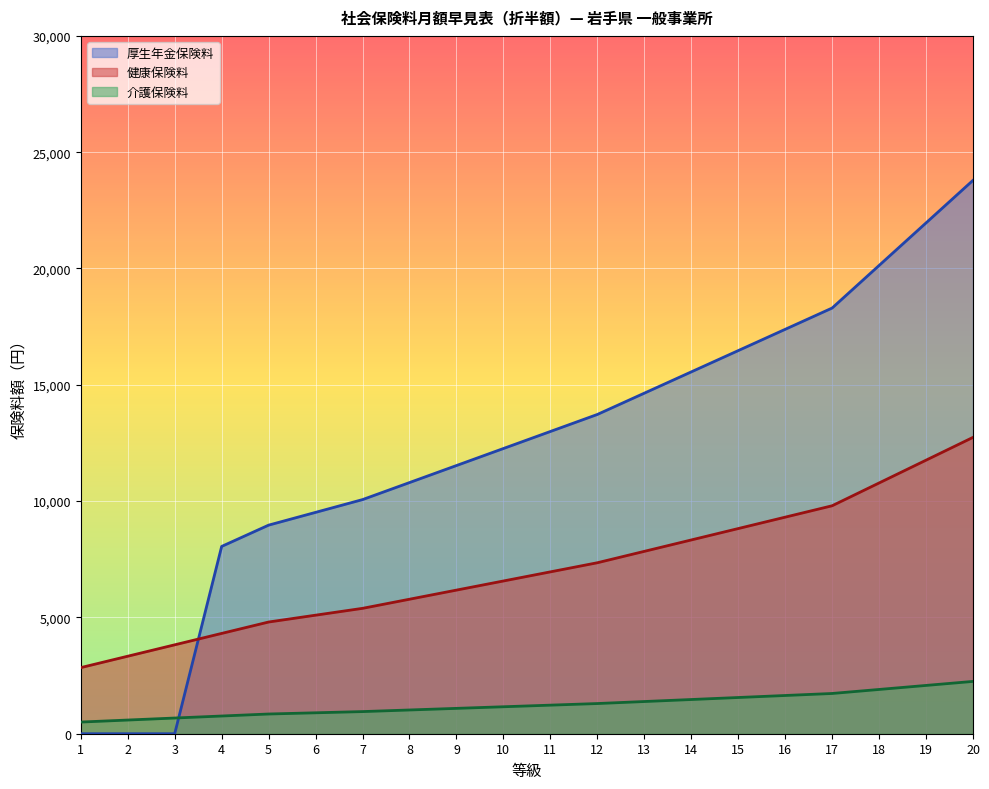

What is the difference between the second highest and minimum values in the 標準報酬月額 series?

8918.0